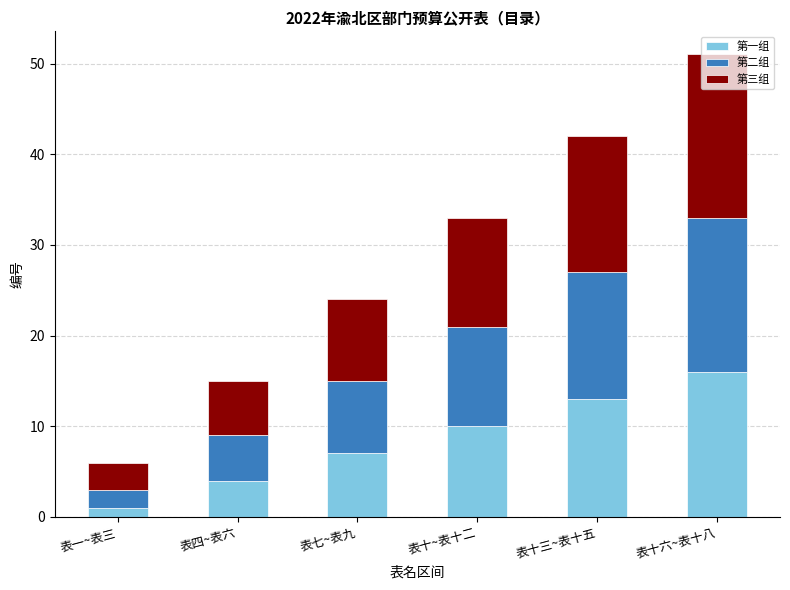

Which category has the lowest value in the 第一组 series?

表一~表三